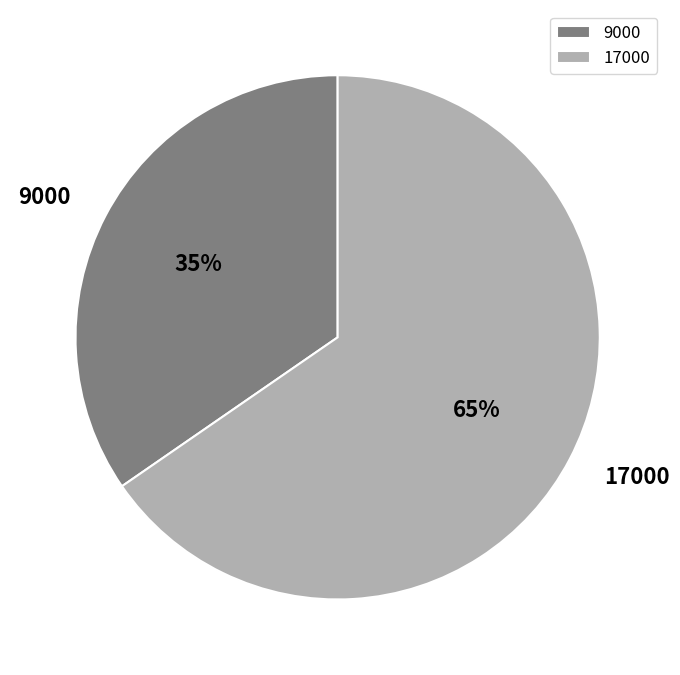

What percentage is the 17000 slice, to the nearest percent?

65%